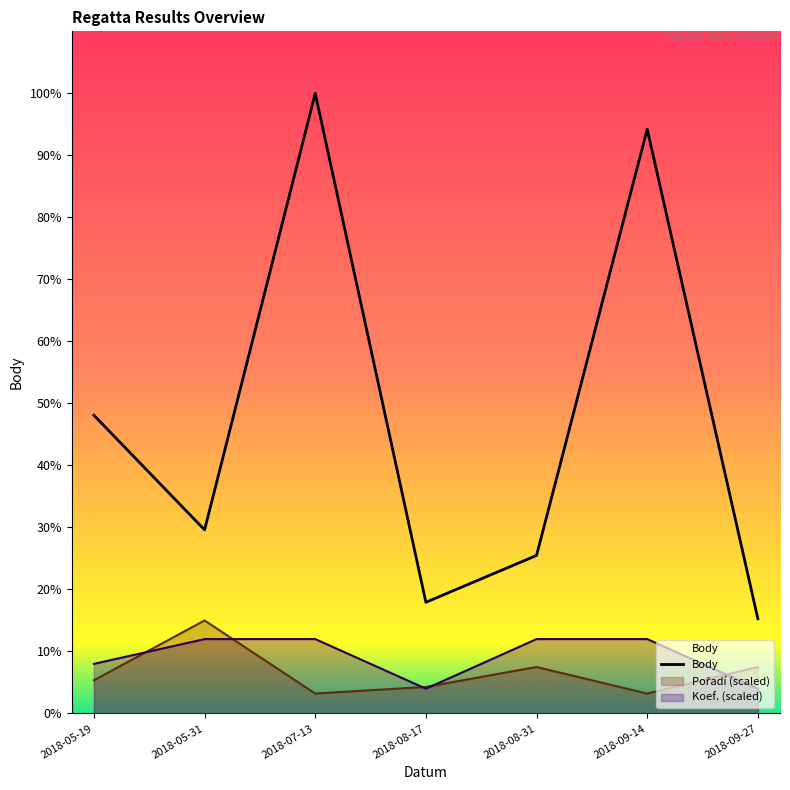

How many lines are shown in the chart?

1